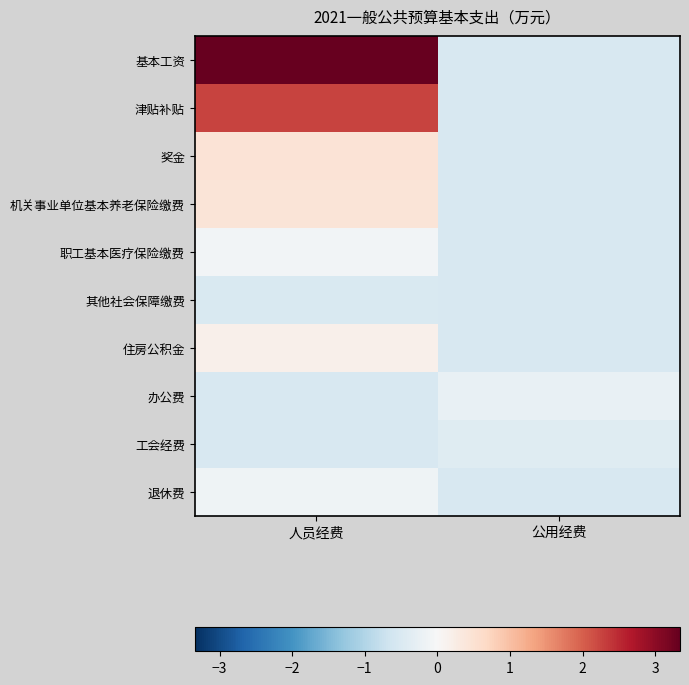

List the series in order of their peak value, highest first.

基本工资, 津贴补贴, 奖金, 机关事业单位基本养老保险缴费, 住房公积金, 职工基本医疗保险缴费, 退休费, 办公费, 工会经费, 其他社会保障缴费